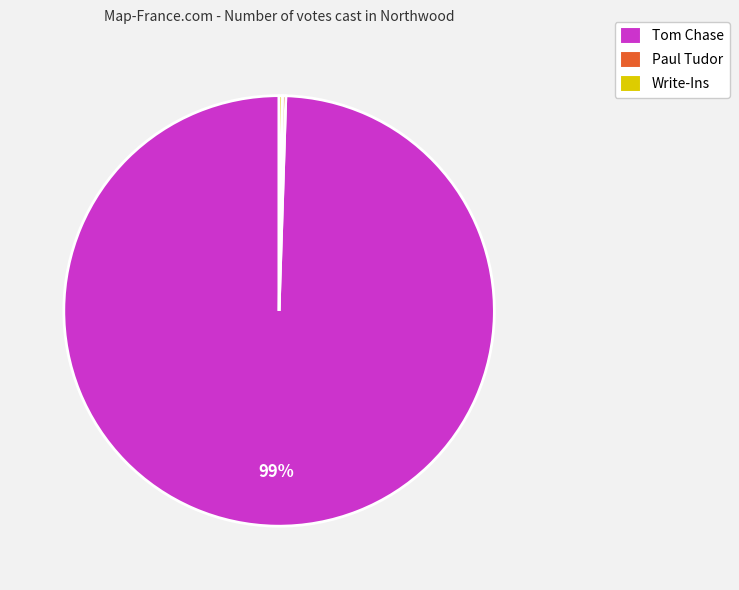

Does any single category account for the majority?

Yes